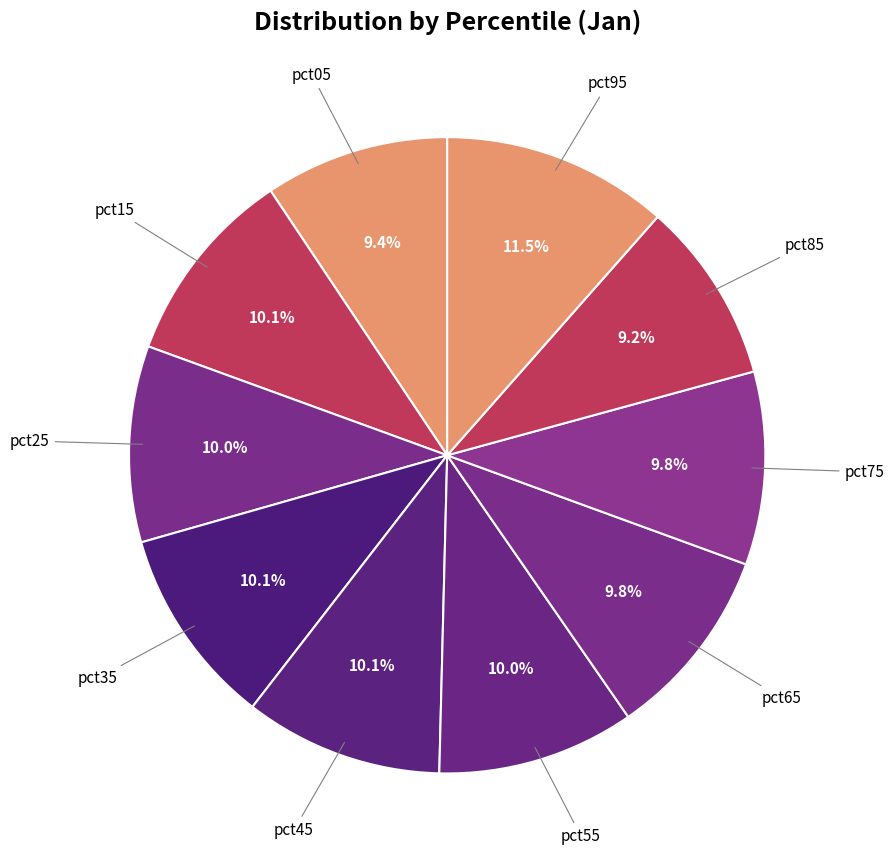

True or false: pct25 accounts for 22% of the total.

False